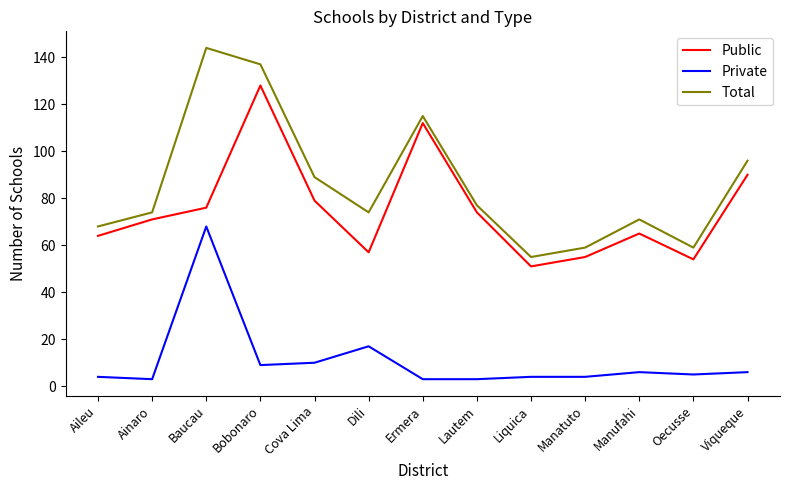

Read the Total value at Cova Lima.

89